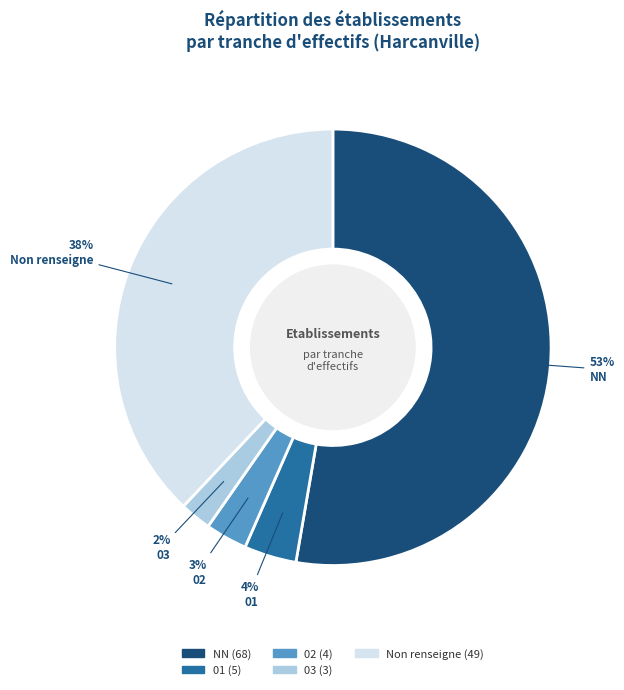

To the nearest percent, what is the average slice percentage?

20%